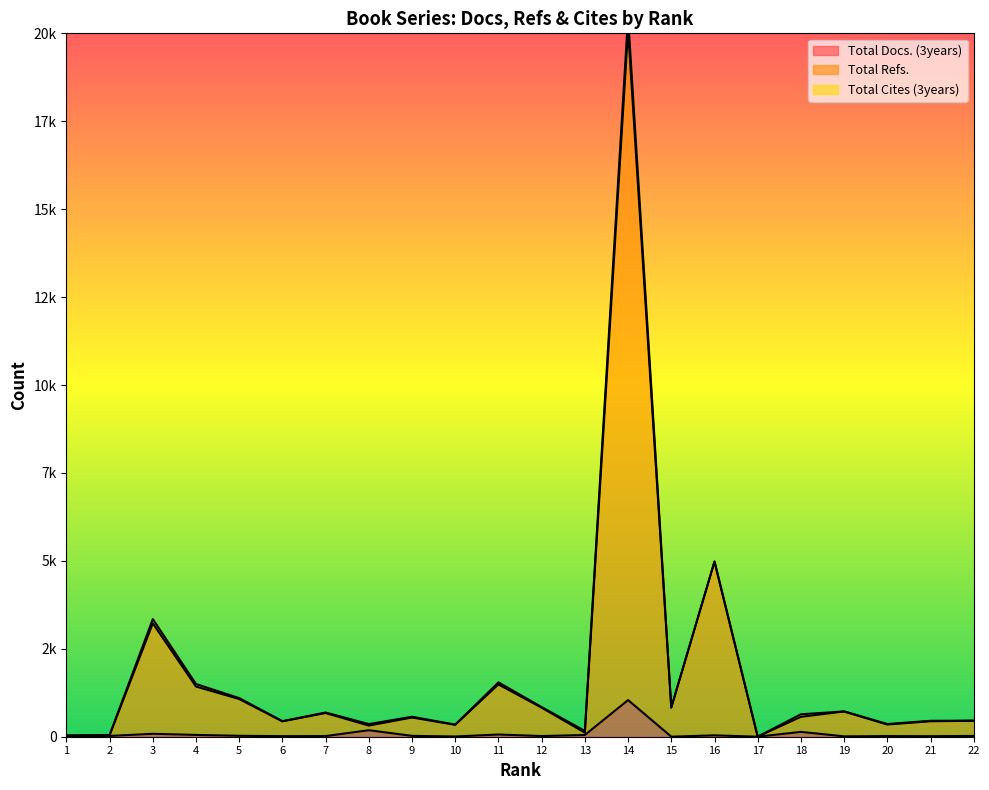

How many categories are shown in the chart?

22